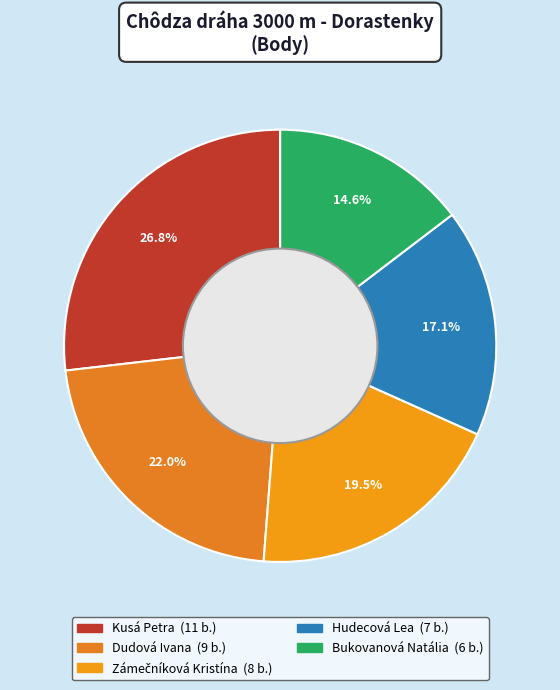

Does any single category account for the majority?

No